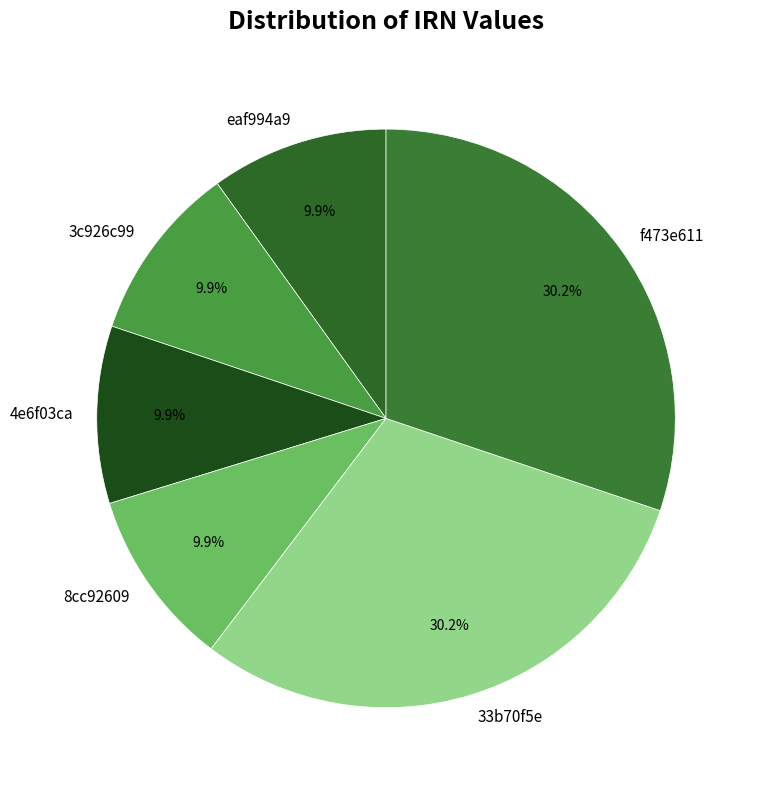

Between eaf994a9 and f473e611, which is larger?

f473e611